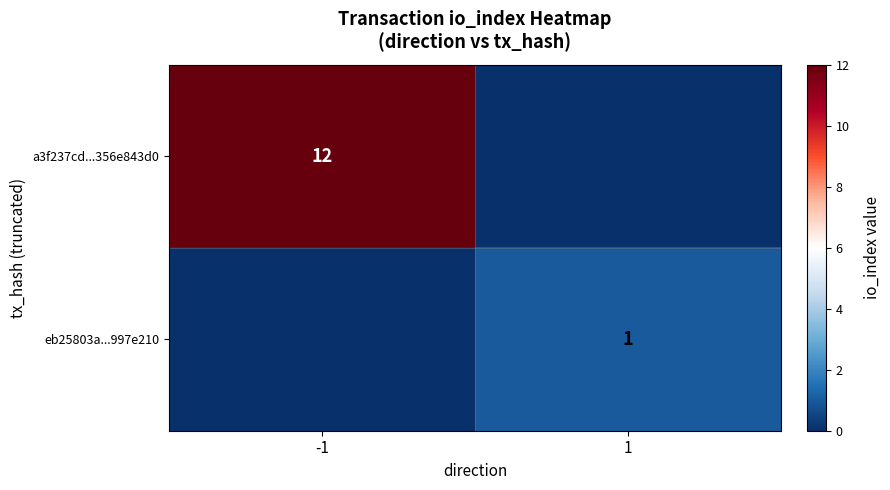

The eb25803a...997e210 series shows 1 at 1. True or false?

True